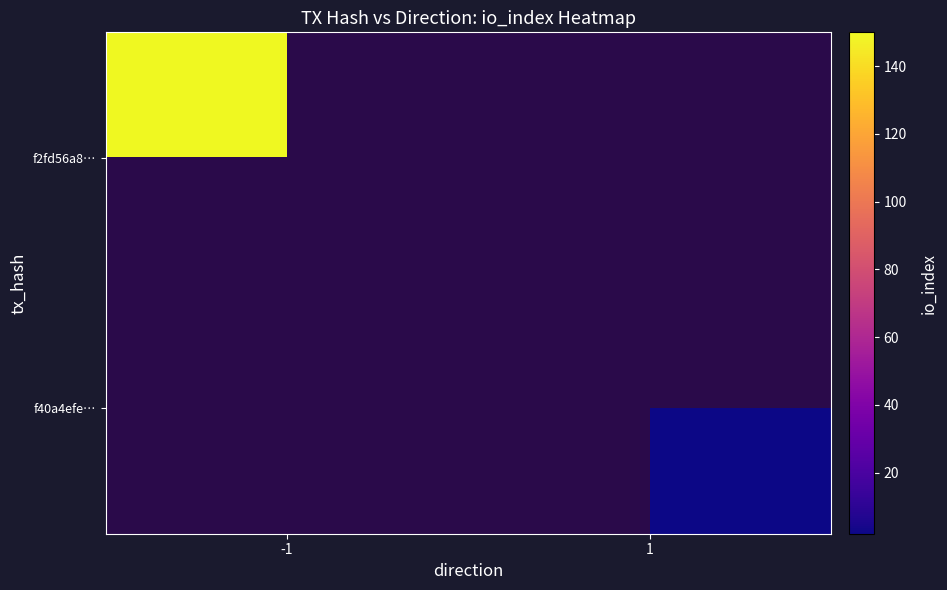

How many positive values does the f2fd56a8… series have?

1